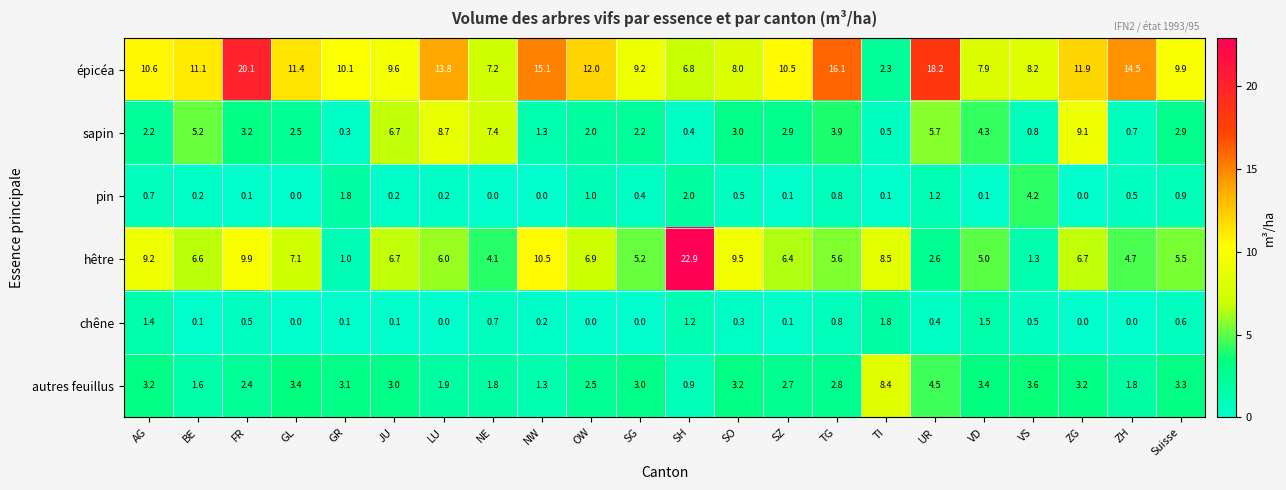

At which label is sapin closest to 4?

TG